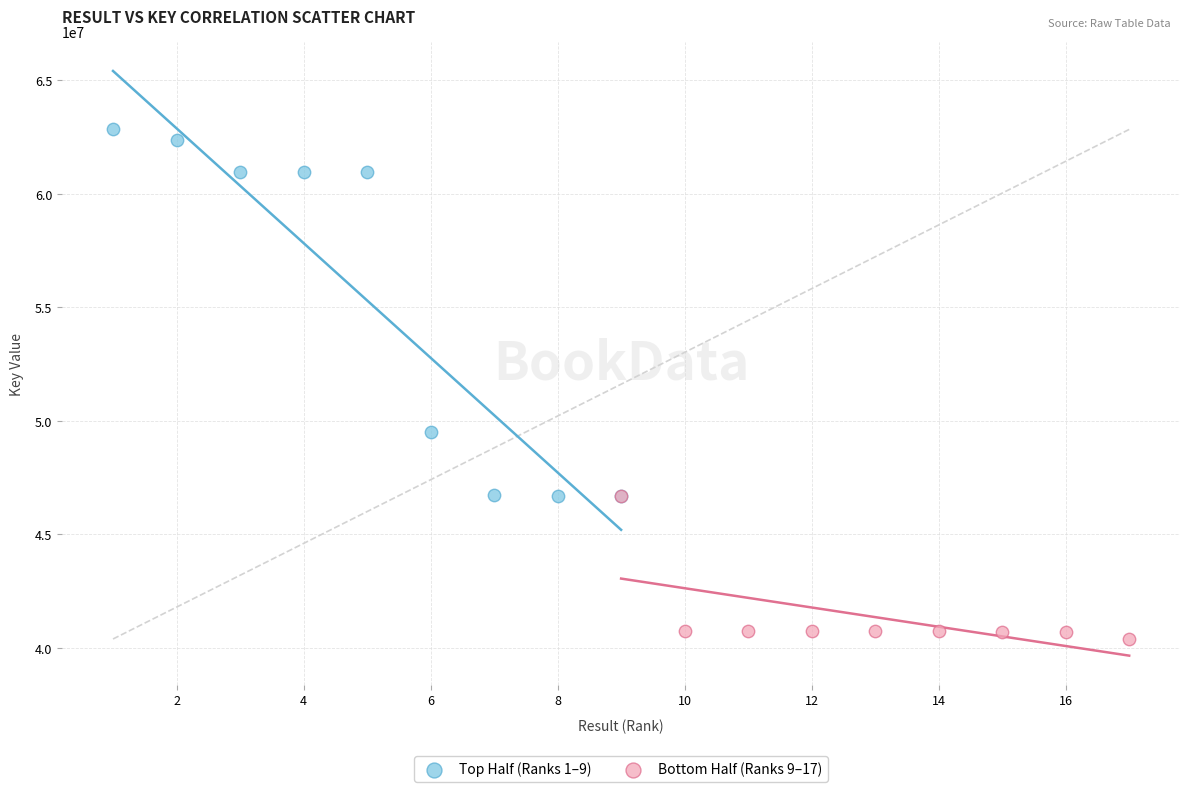

Which series reaches the maximum Y coordinate?

Top Half (Ranks 1–9)